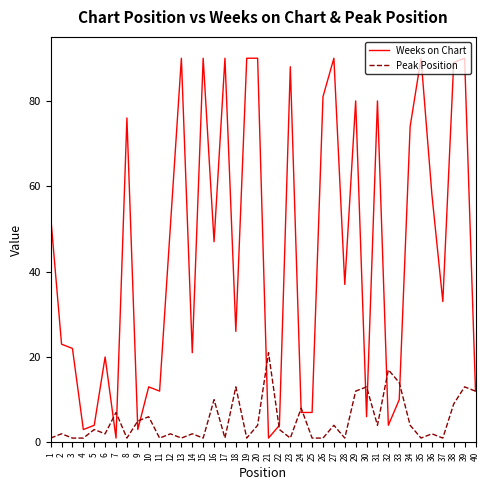

Which series changed the most between 20 and 36?

Weeks on Chart